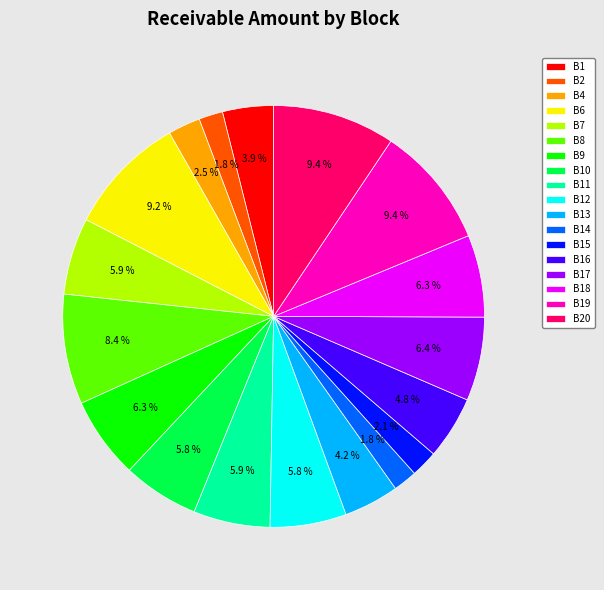

Which has a higher value, B4 or B6?

B6